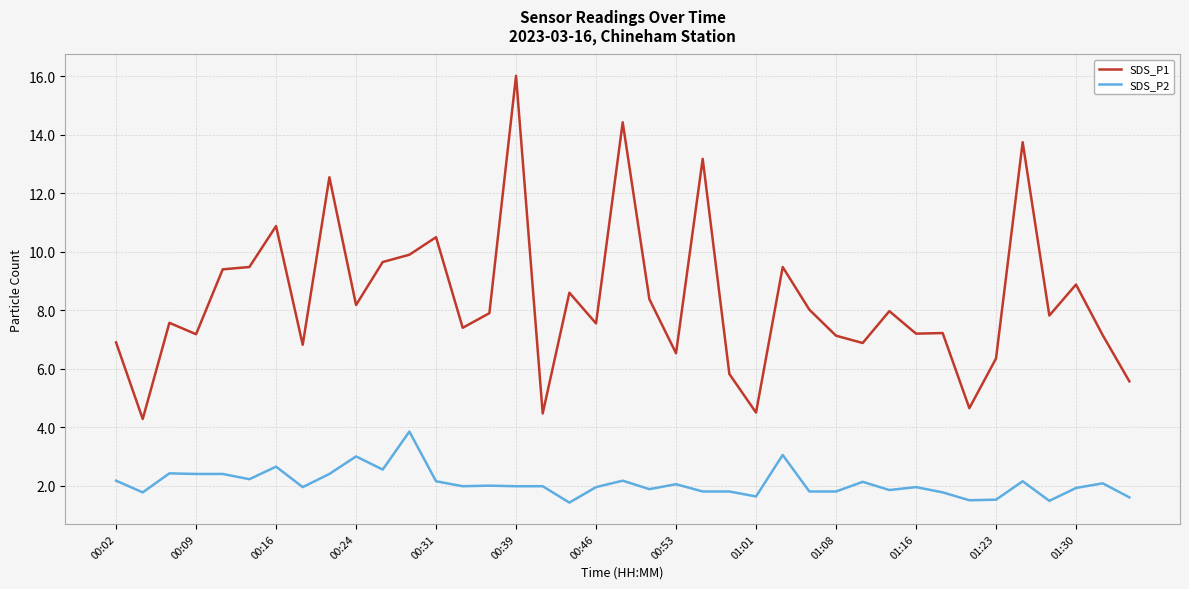

What are all the series names shown in the legend?

SDS_P1, SDS_P2